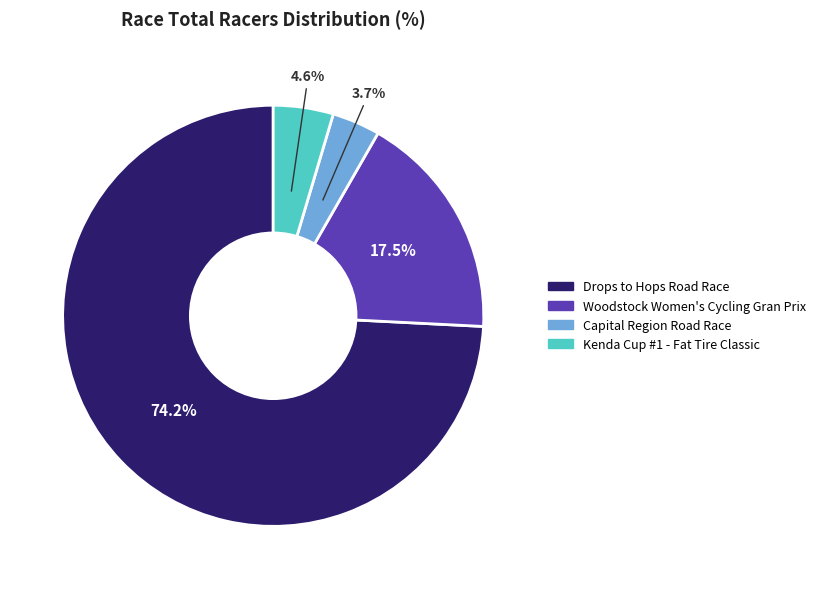

Which has a higher value, Capital Region Road Race or Woodstock Women's Cycling Gran Prix?

Woodstock Women's Cycling Gran Prix